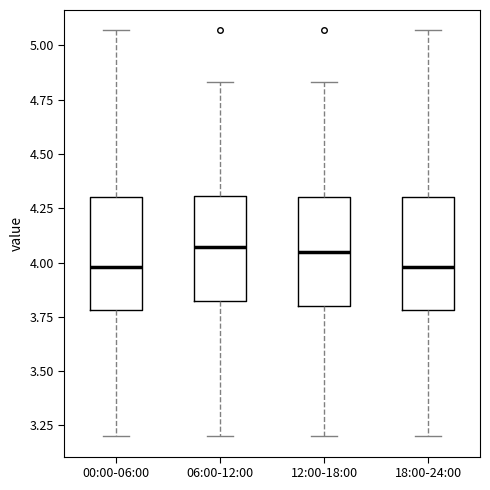

Where does the median line of the box for 12:00-18:00 sit on the y-axis? The values are not printed on the chart, so give them approximately, as read against the axis.

4.05